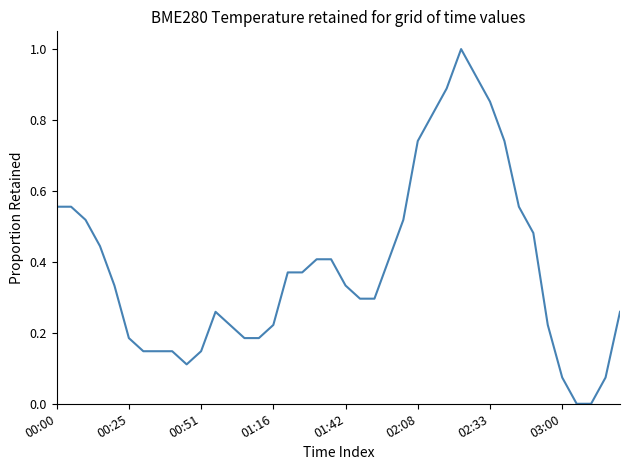

What is the greatest value displayed?

1.0